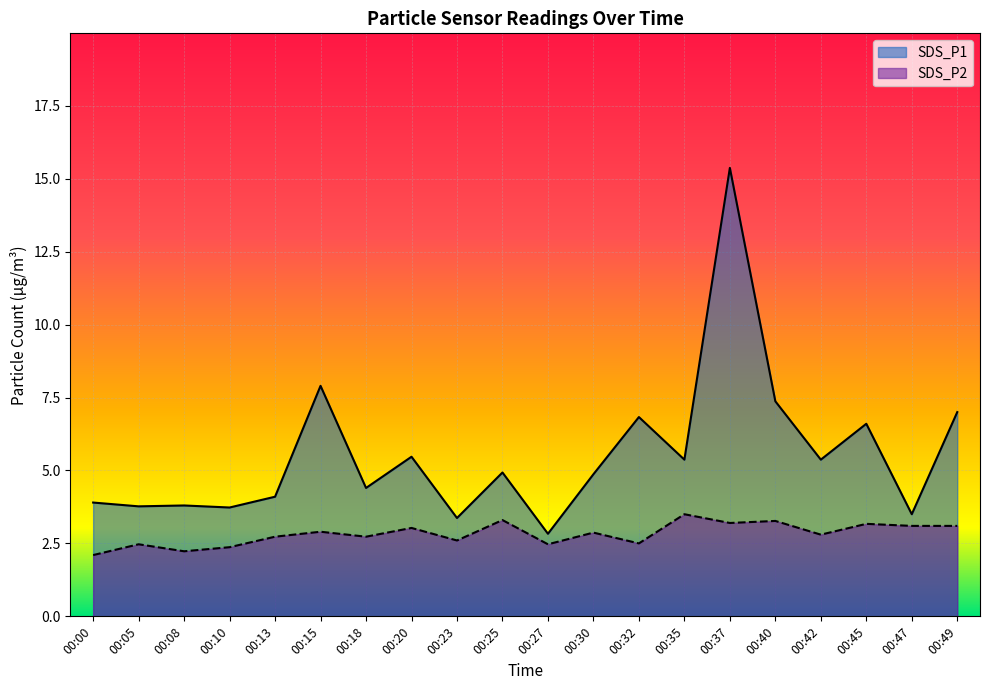

What are all the series names shown in the legend?

SDS_P1, SDS_P2